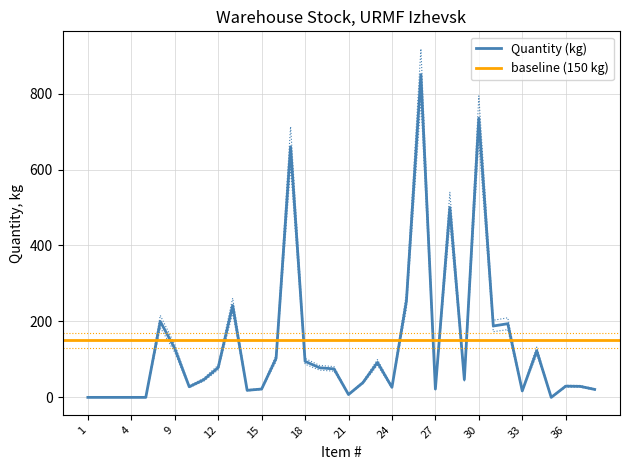

Where is the data nearest to the value 425?

28